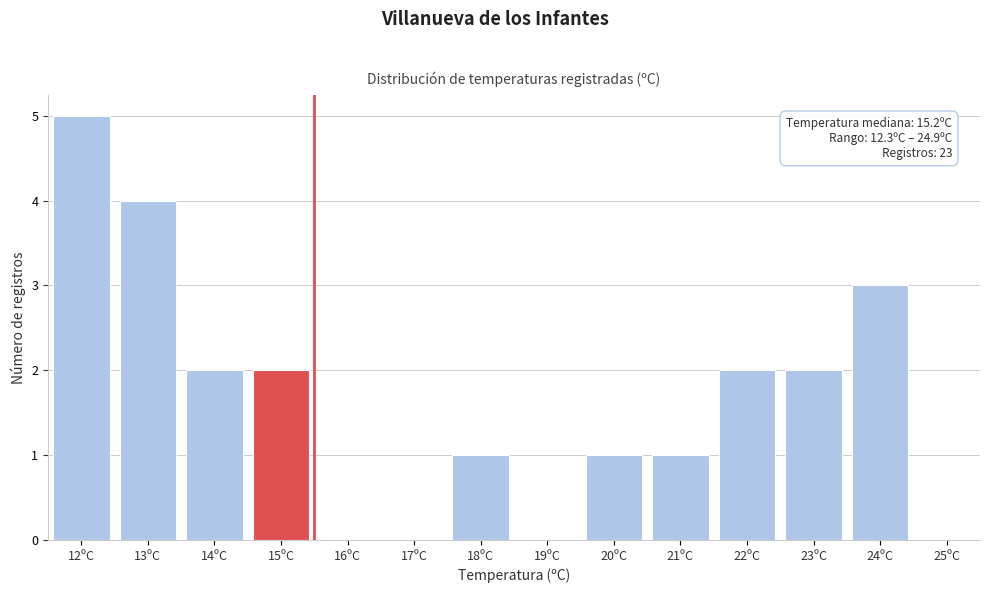

Reading left to right, transcribe all the data shown in this chart.

12ºC=5	13ºC=4	14ºC=2	15ºC=2	16ºC=0	17ºC=0	18ºC=1	19ºC=0	20ºC=1	21ºC=1	22ºC=2	23ºC=2	24ºC=3	25ºC=0